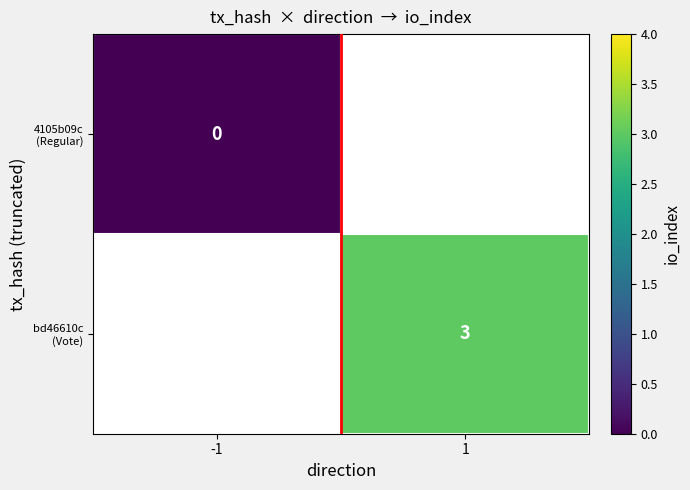

Is the value of bd46610c (Vote) at -1 greater than the value of 4105b09c (Regular) at 1?

No